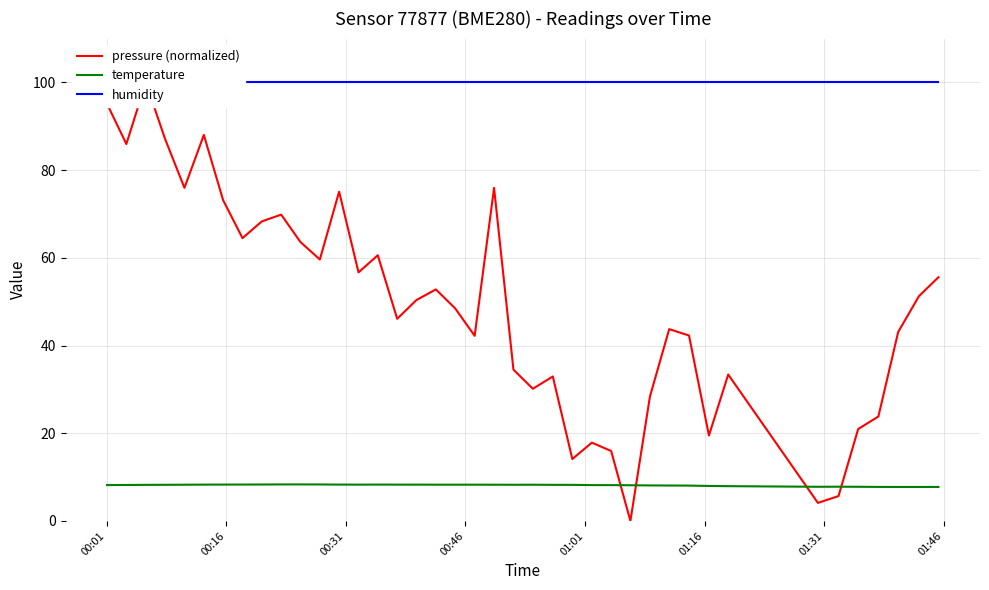

What is the maximum value for temperature?

8.3